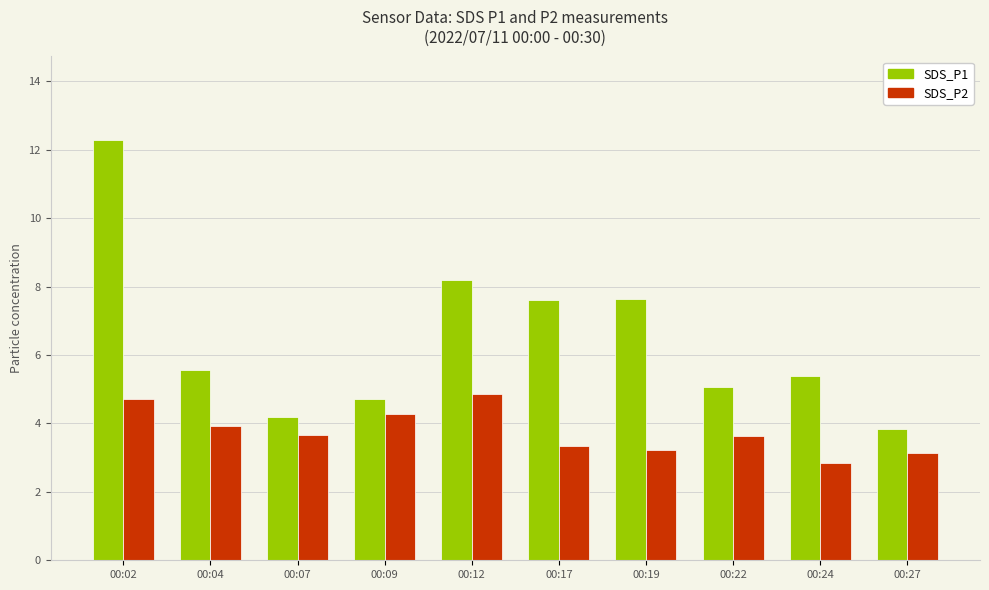

Which series changed the most between 00:04 and 00:24?

SDS_P2